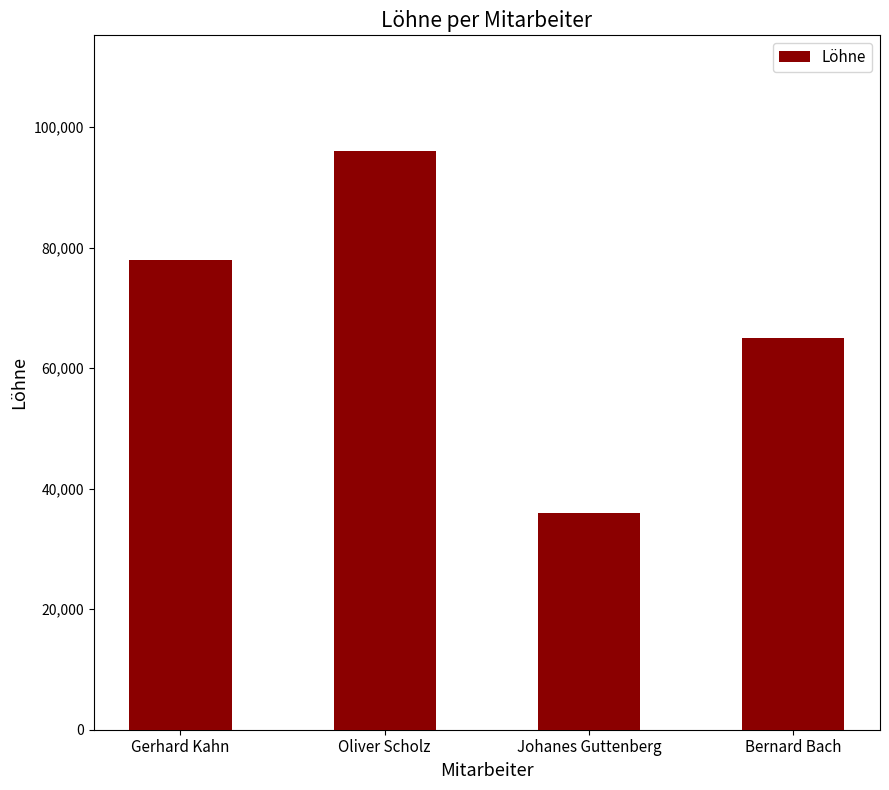

What is the value of the 2nd bar from the left?

96000